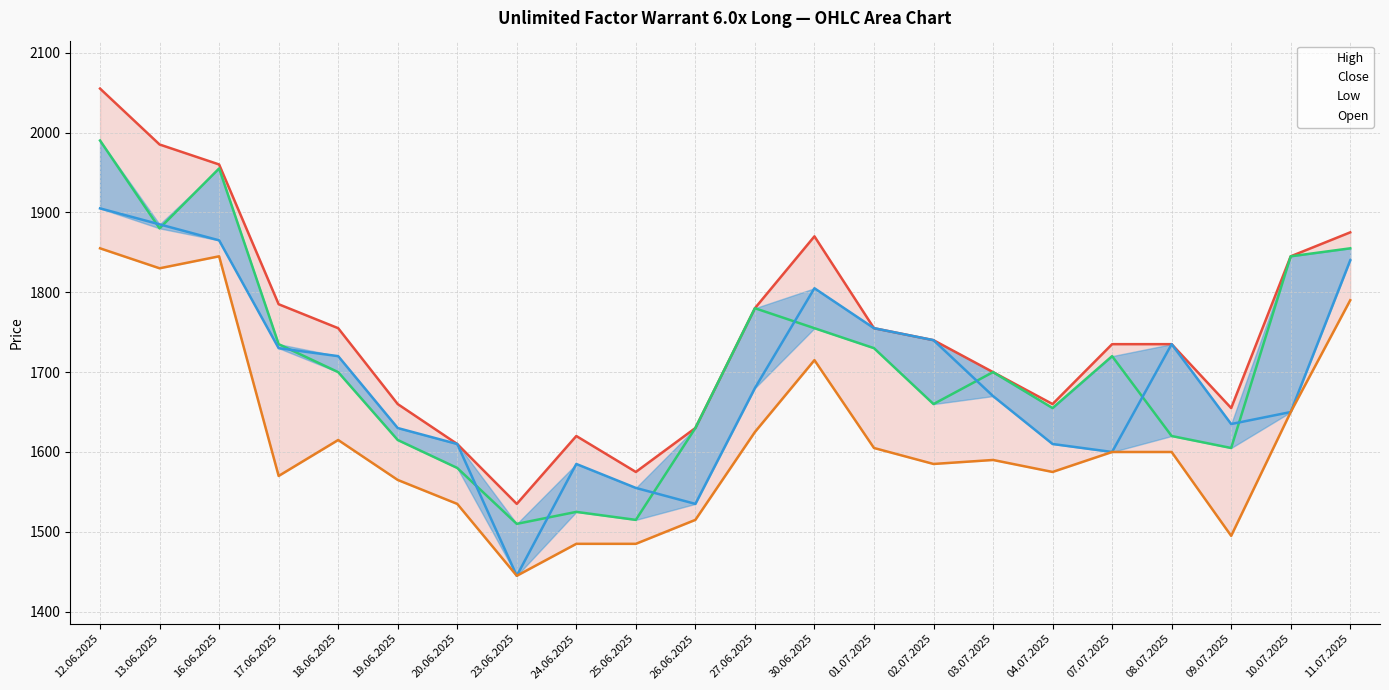

At how many categories does at least one series exceed 2038?

1